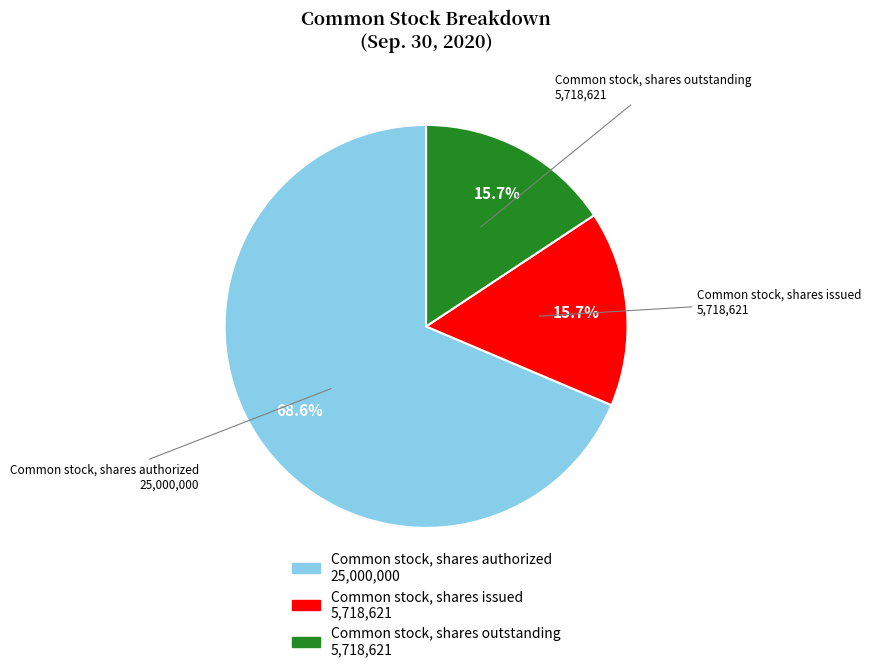

How many slices are in this pie chart?

3